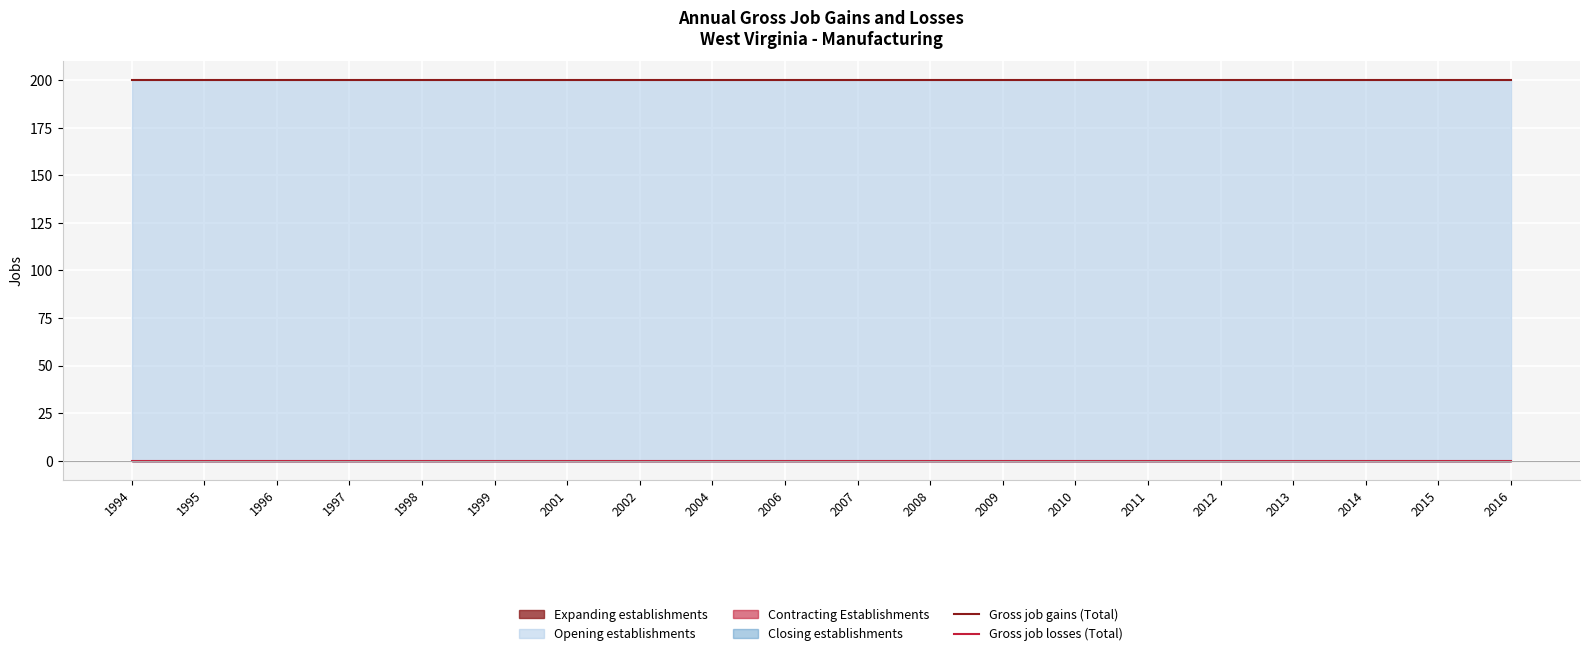

What is the maximum value shown in the chart?

200